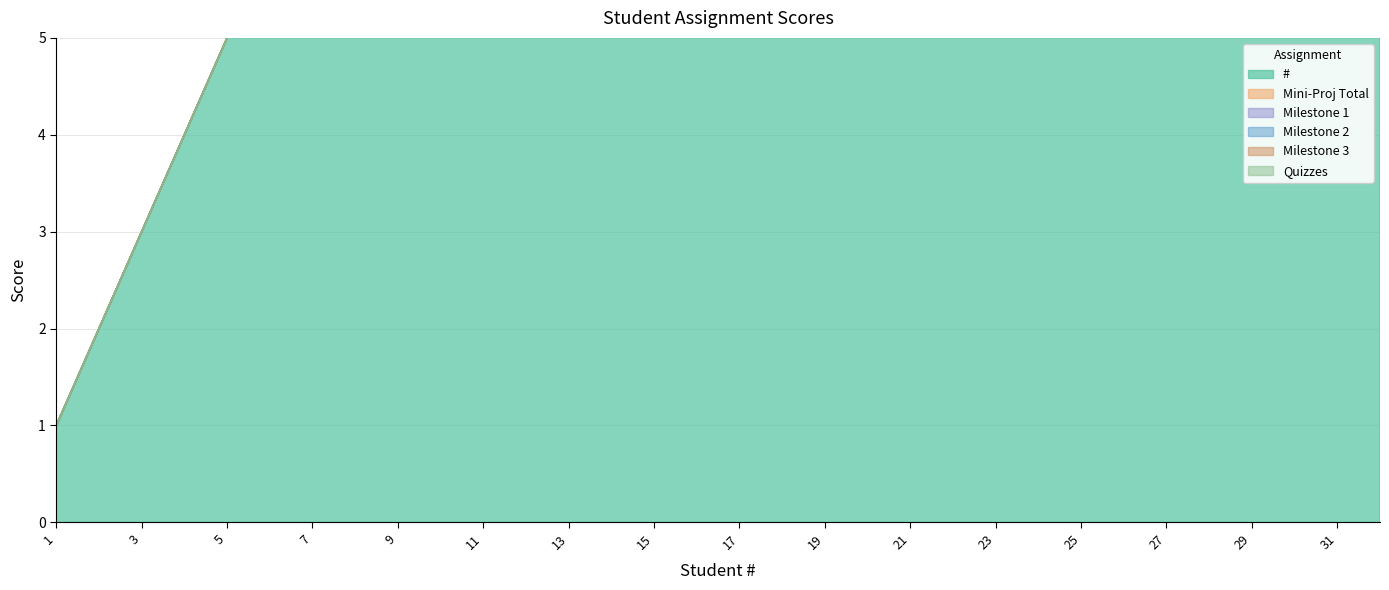

True or false: Mini-Proj Total and Milestone 2 intersect in this chart.

False